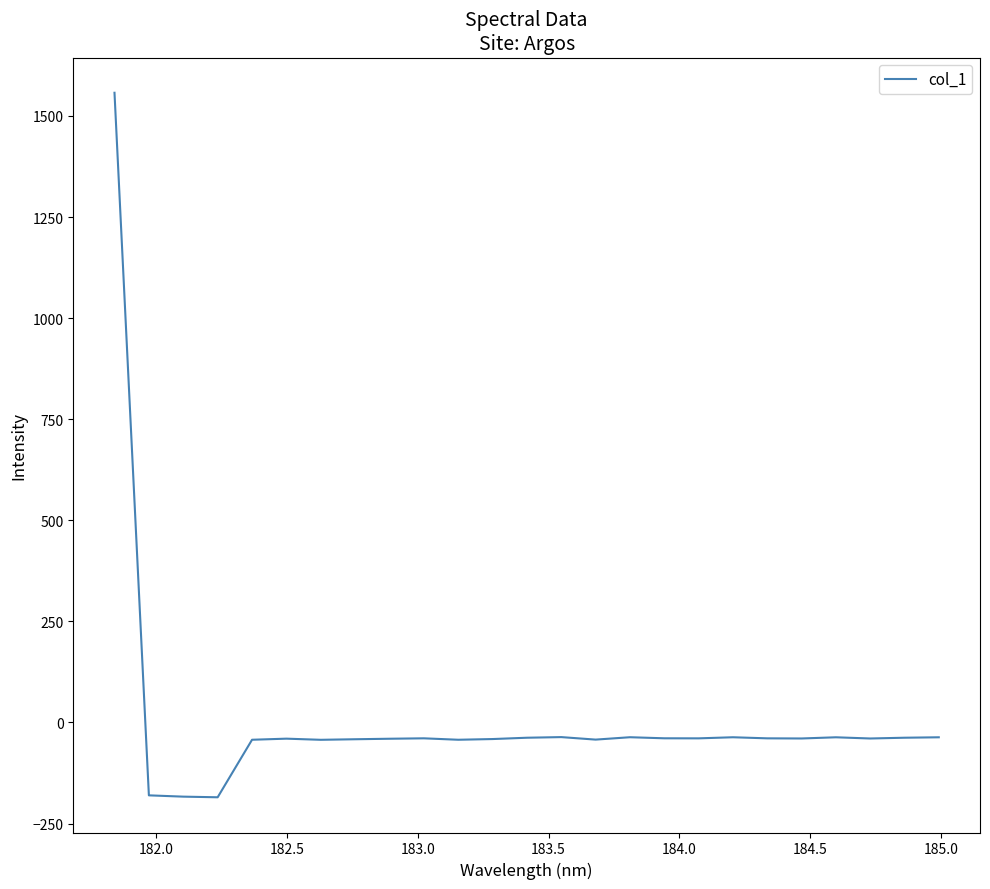

What is the average value?

7.2